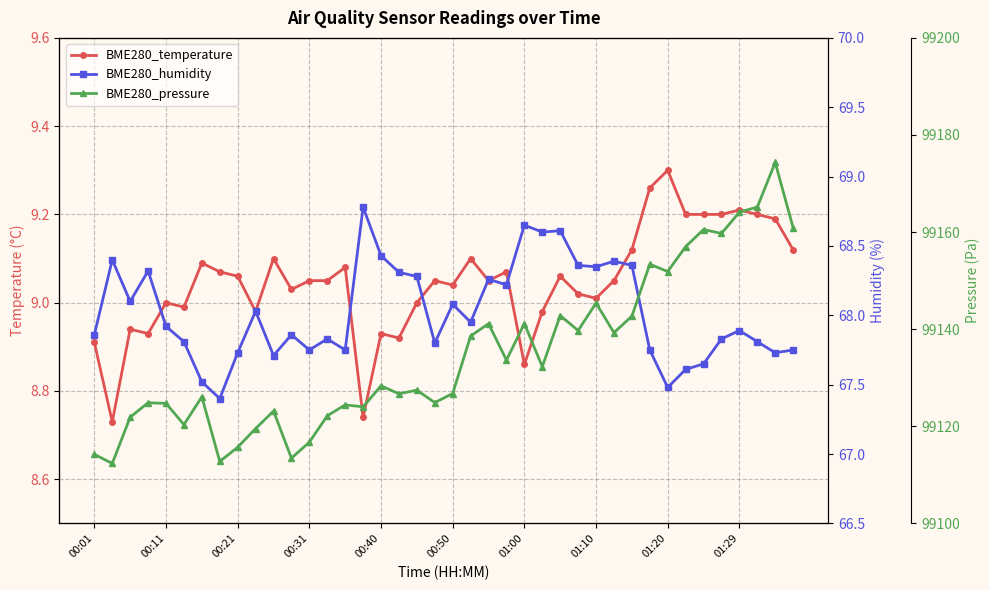

Between 17 and 25, which is larger?

25